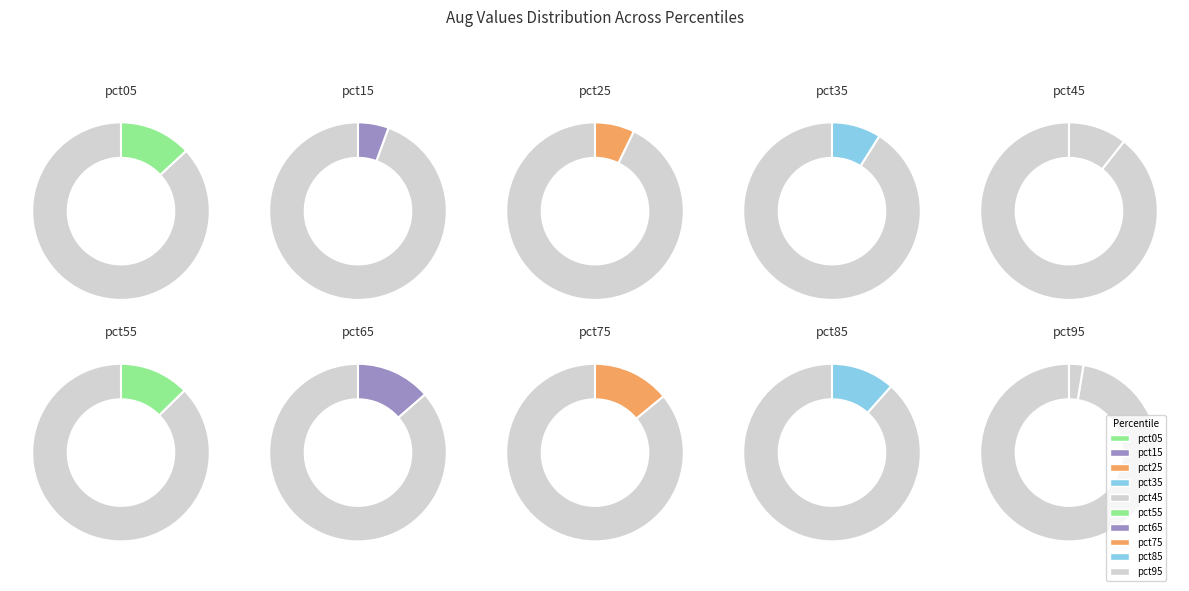

Which slice is the smallest?

pct95